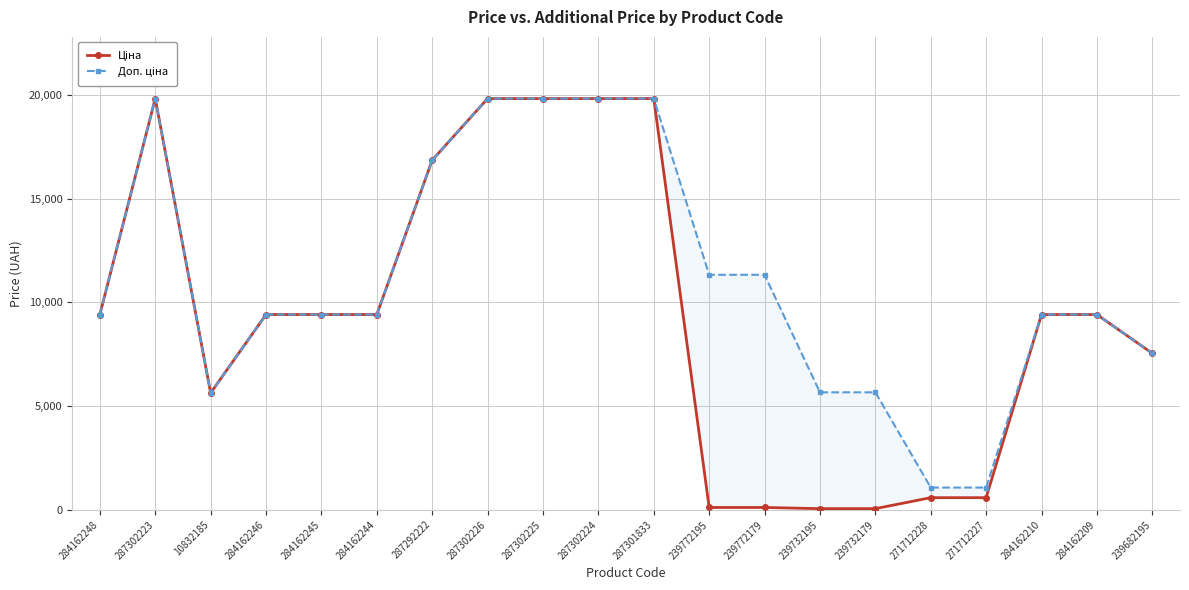

What is the difference between the second highest and minimum values in the Доп. ціна series?

18756.6